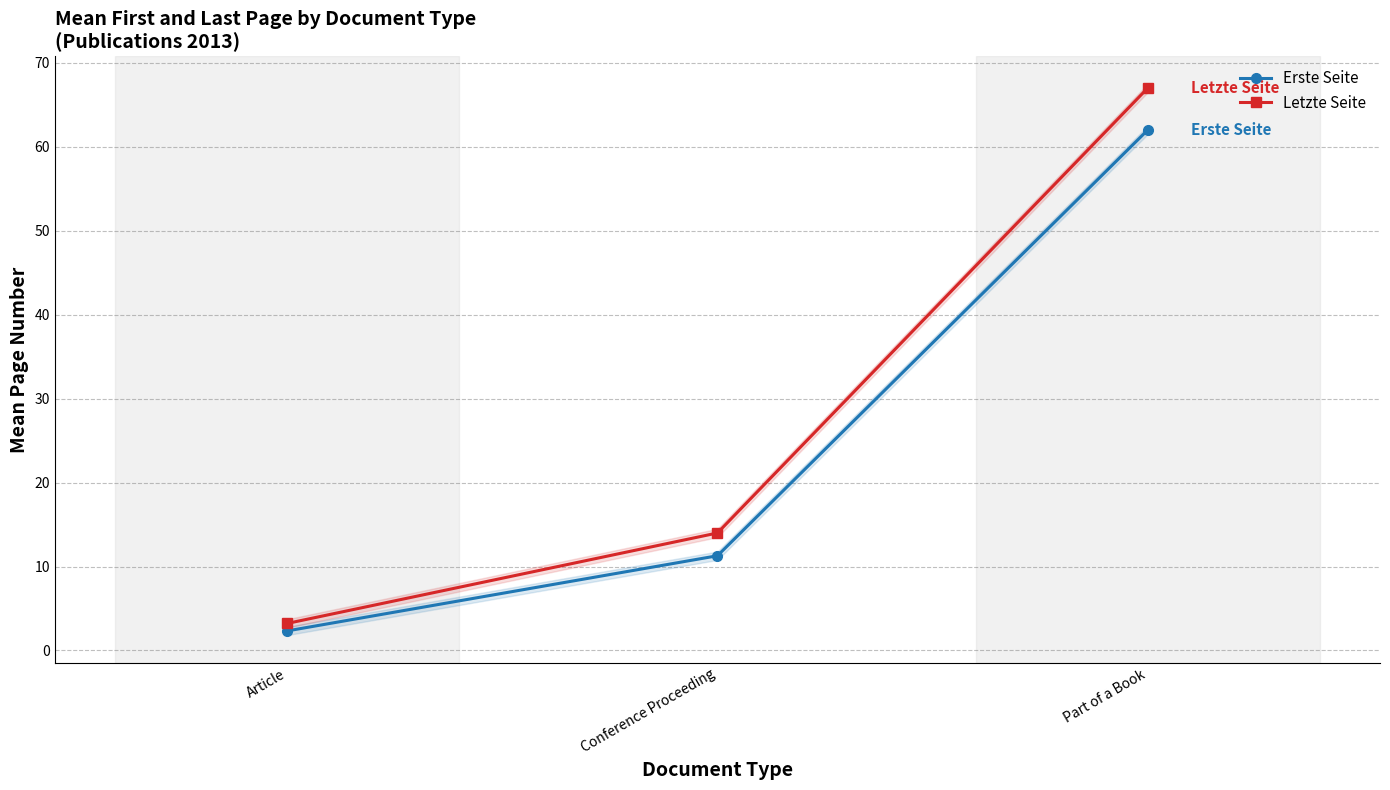

What is the difference between the maximum and minimum values in the Letzte Seite series?

63.8